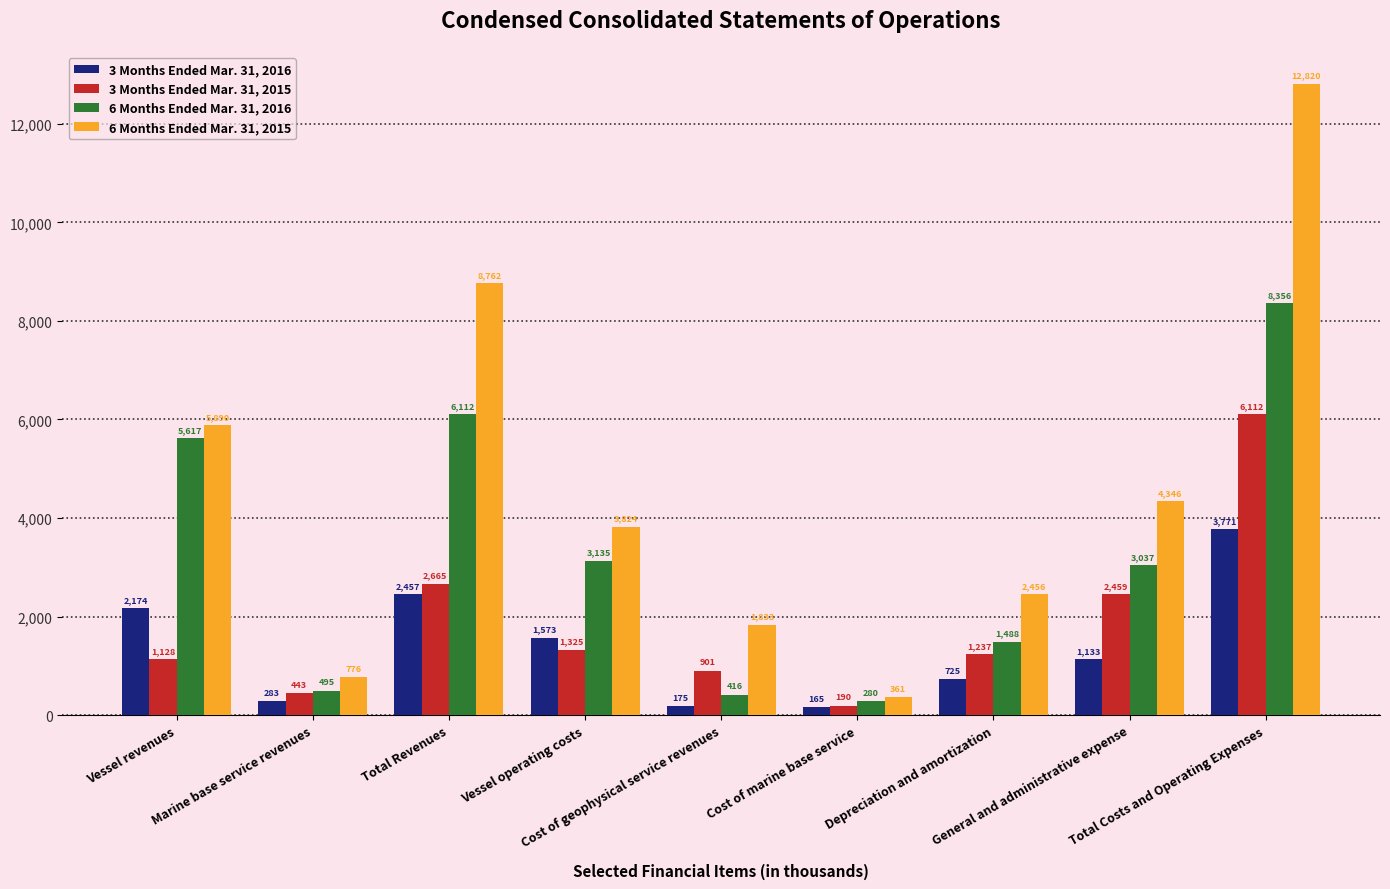

Which series has the widest spread of values?

6 Months Ended Mar. 31, 2015